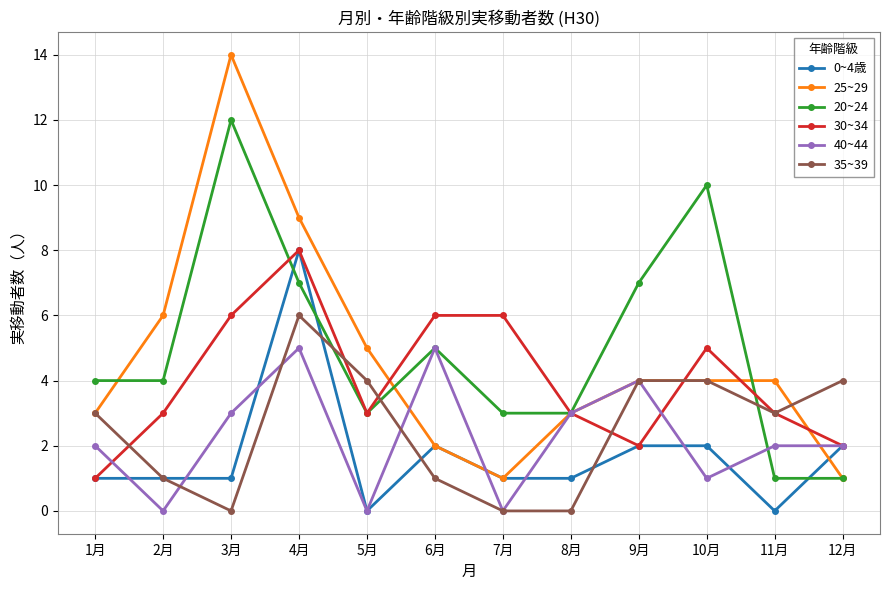

True or false: 35~39 has more than 2 interior local peaks.

False